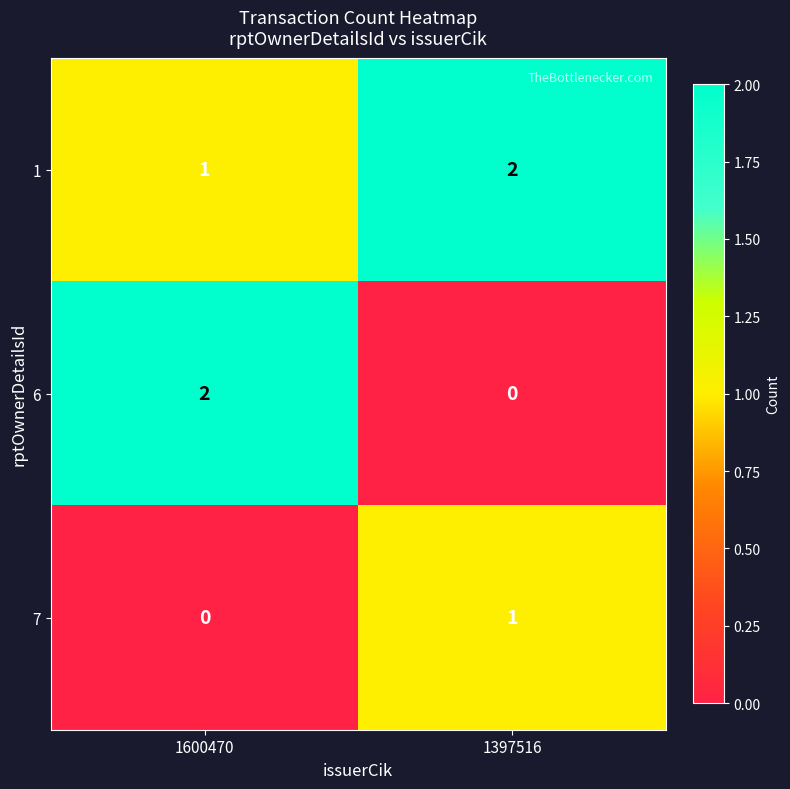

At 1397516, list the series in order from largest to smallest.

1, 7, 6